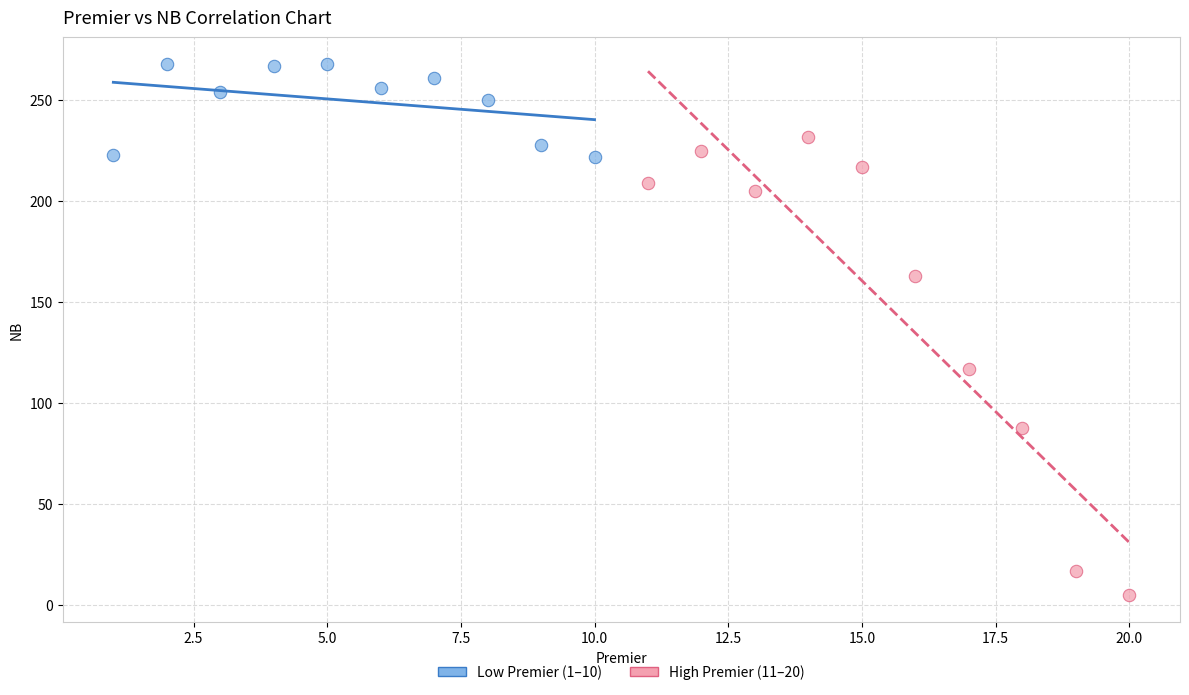

Which series reaches the maximum Y coordinate?

Low Premier (1–10)